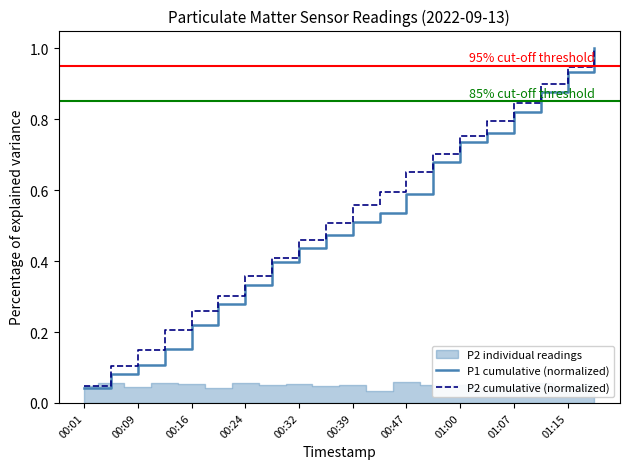

What value does the P2 cumulative (normalized) series have at 19?

1.0